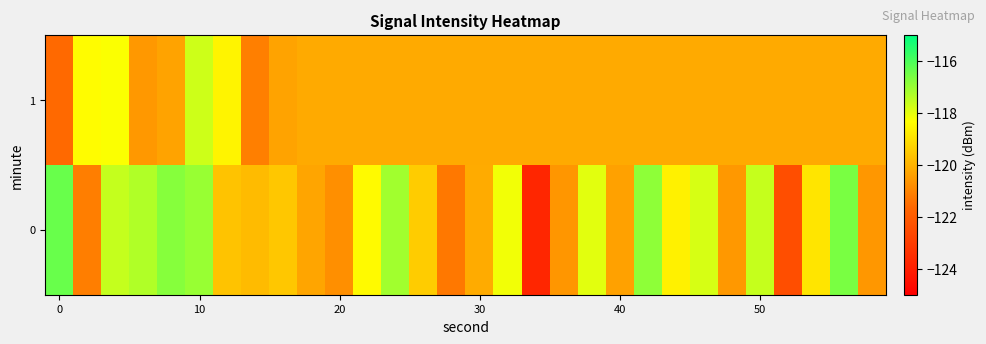

What is the maximum value shown in the chart?

-116.4